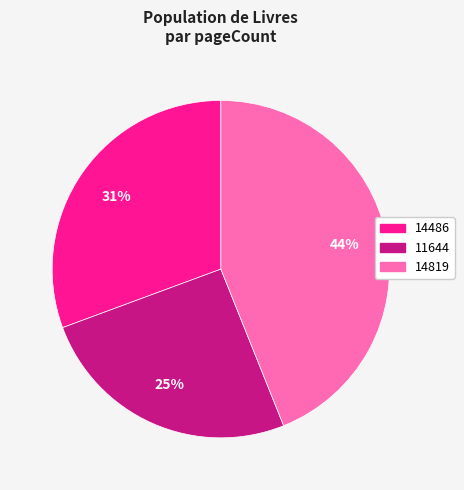

Which has a higher value, 14486 or 11644?

14486